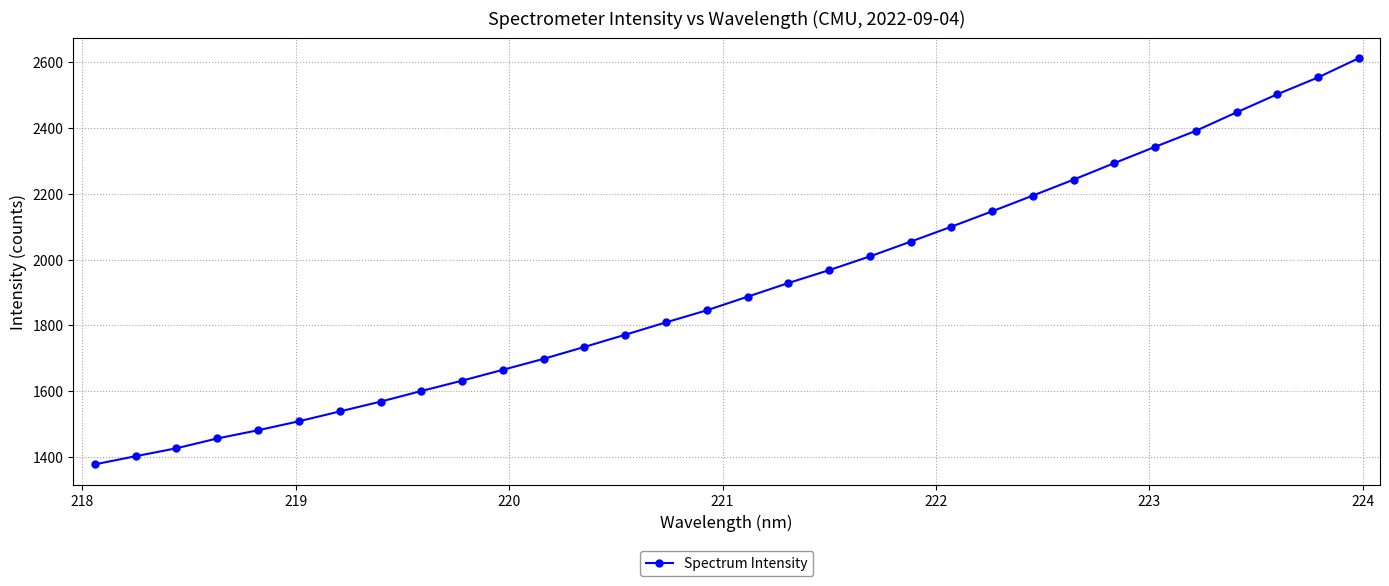

True or false: the data has more than 2 interior local peaks.

False